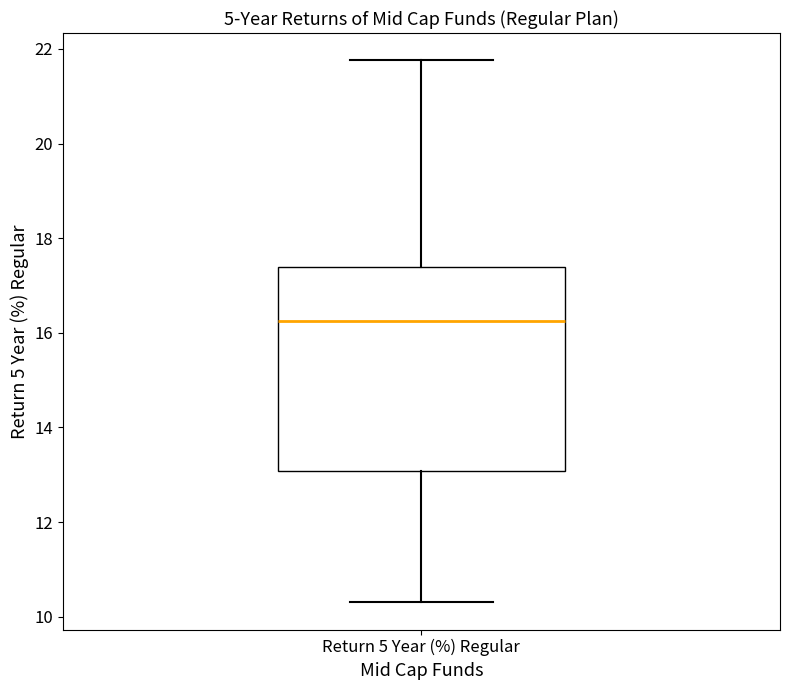

Where does the lower whisker of the box for Return 5 Year (%) Regular end on the y-axis? The values are not printed on the chart, so give them approximately, as read against the axis.

10.4